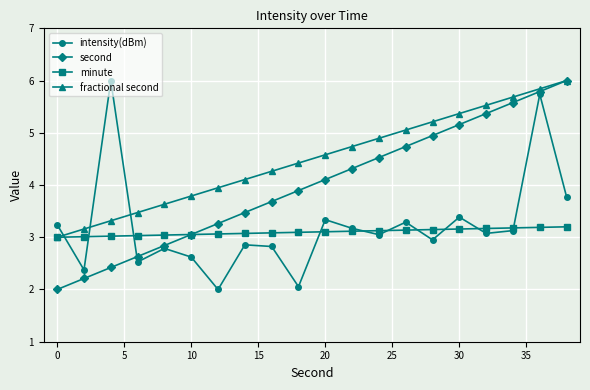

Which series has the largest total across all categories?

fractional second